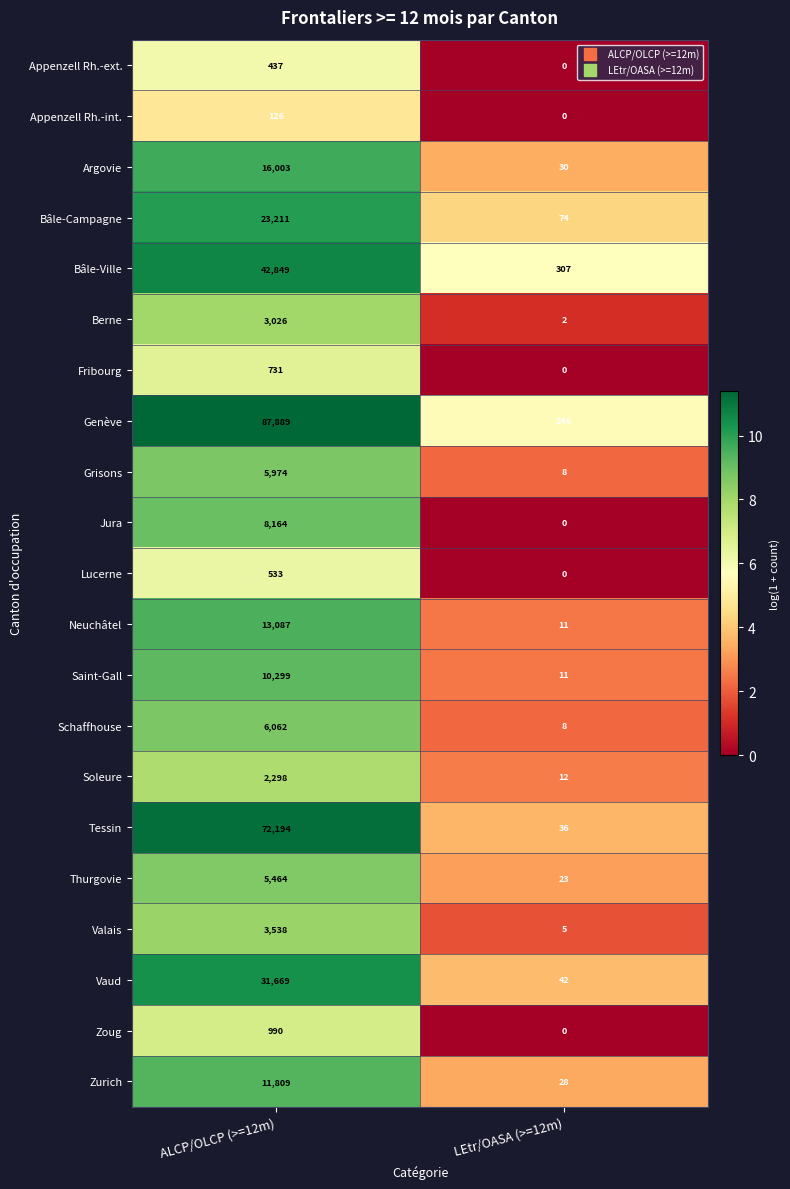

The Thurgovie series shows 23 at LEtr/OASA (>=12m). True or false?

True